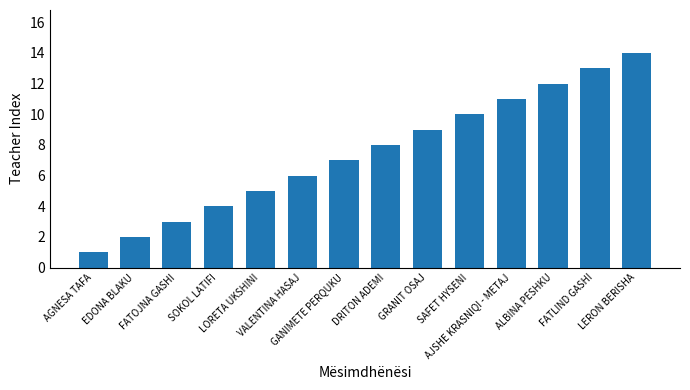

What is the minimum value shown in the chart?

1